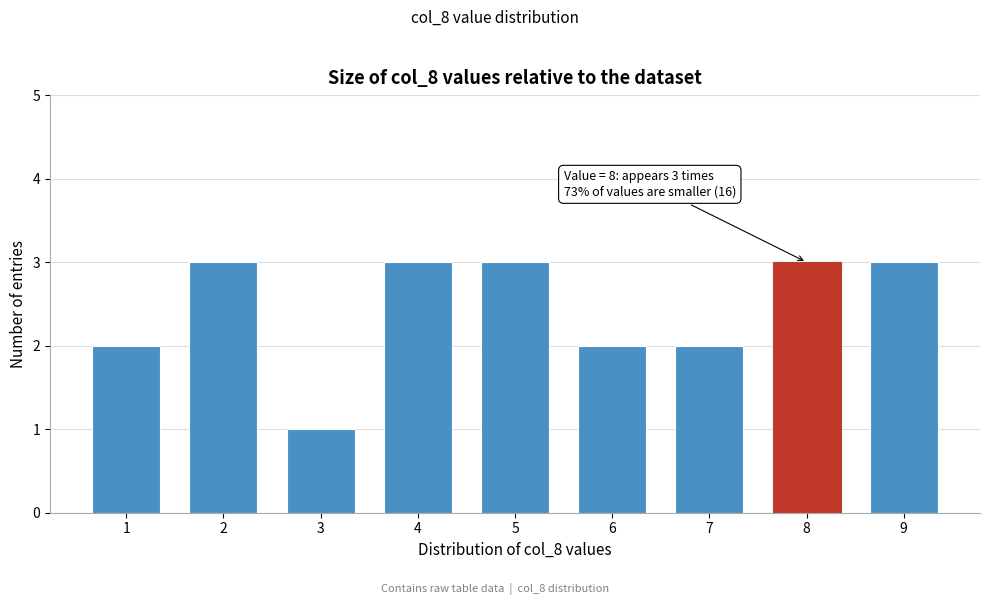

Reading left to right, what are all the values shown in this chart?

2	3	1	3	3	2	2	3	3